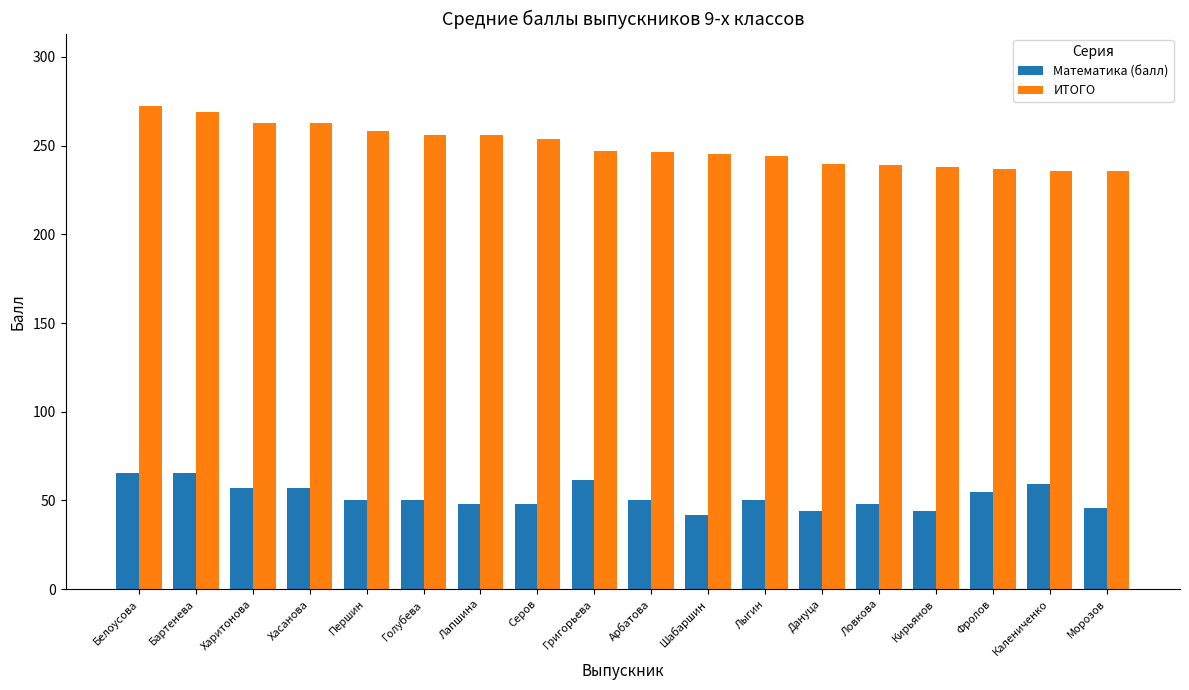

What are all the series names shown in the legend?

Математика (балл), ИТОГО